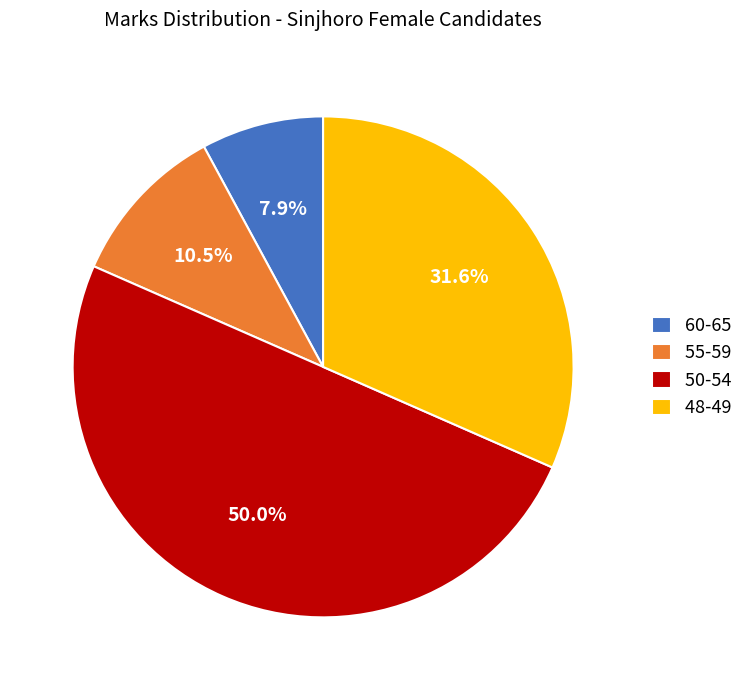

How many segments does this pie chart have?

4